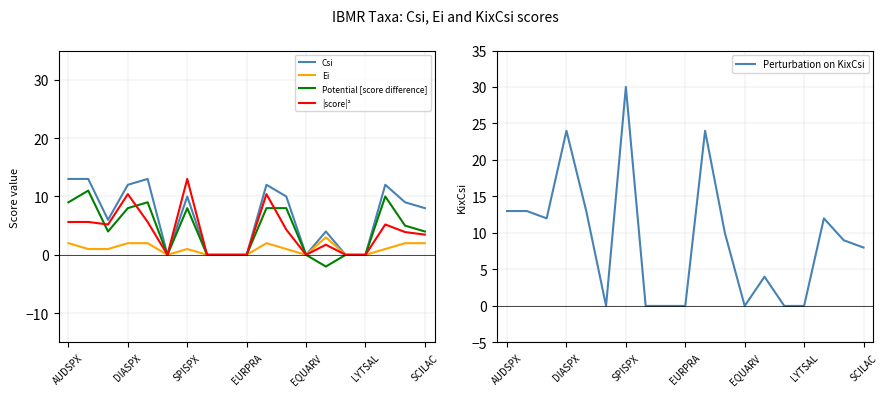

How many lines are shown in the chart?

5